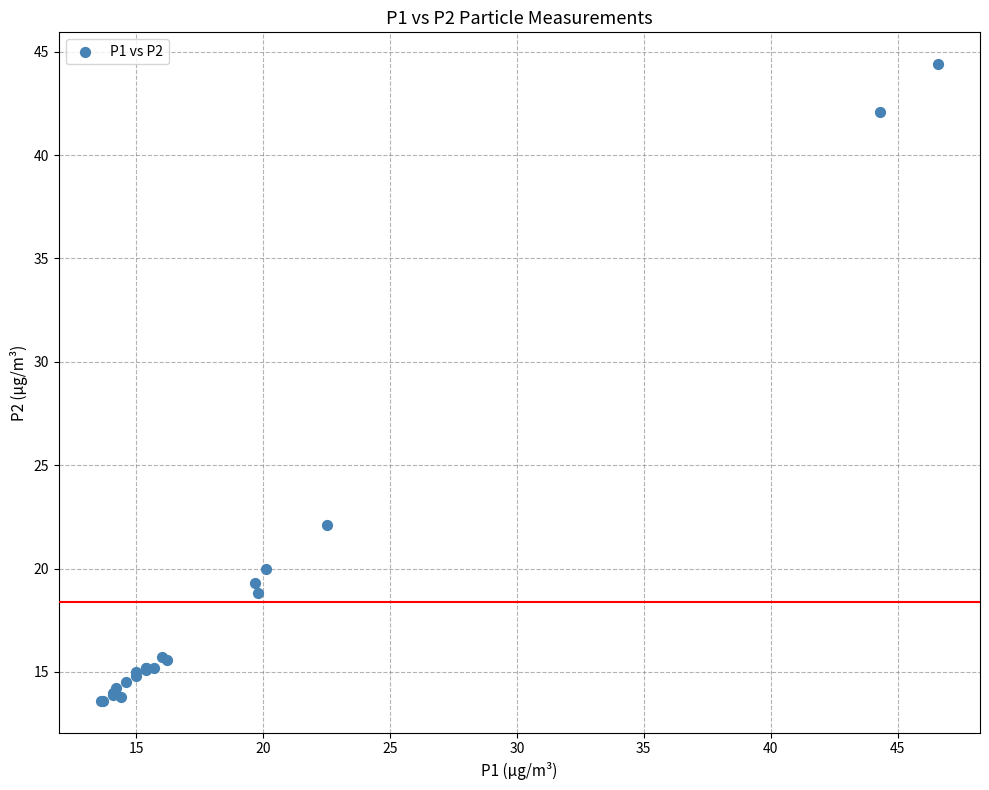

What Y value in the scatter plot is closest to 29?

22.1